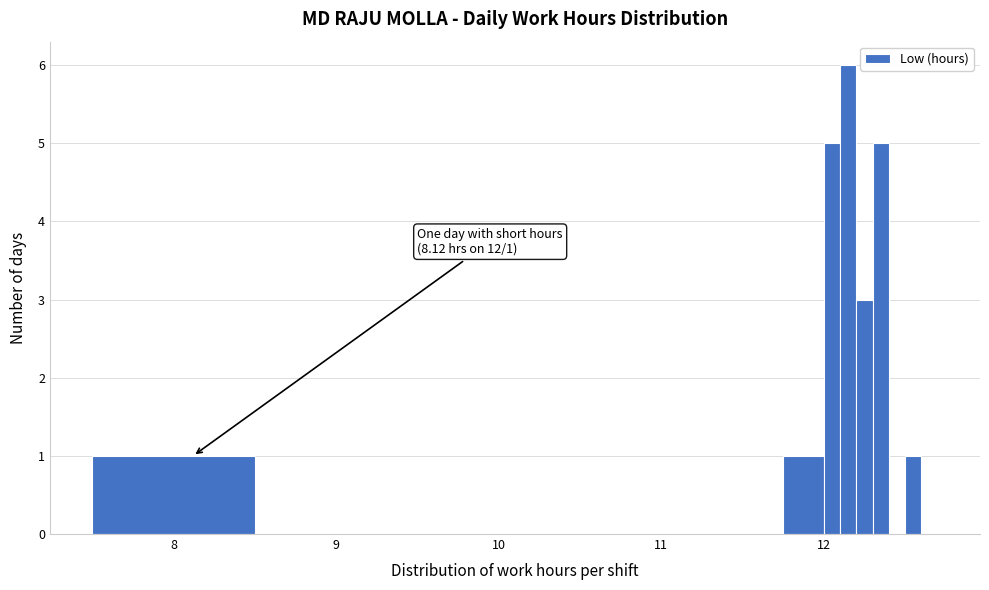

Around what value on the x-axis is the tallest bar? Give the approximate position of its centre, as read against the axis.

12.2